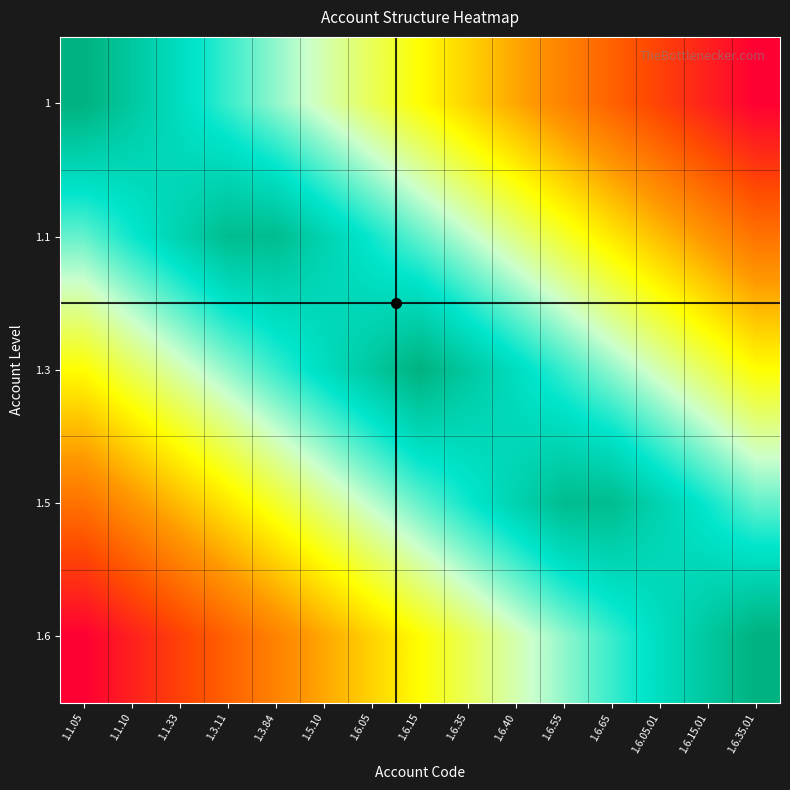

Which has a higher value, 1.5.10 or 1.6.05?

1.5.10